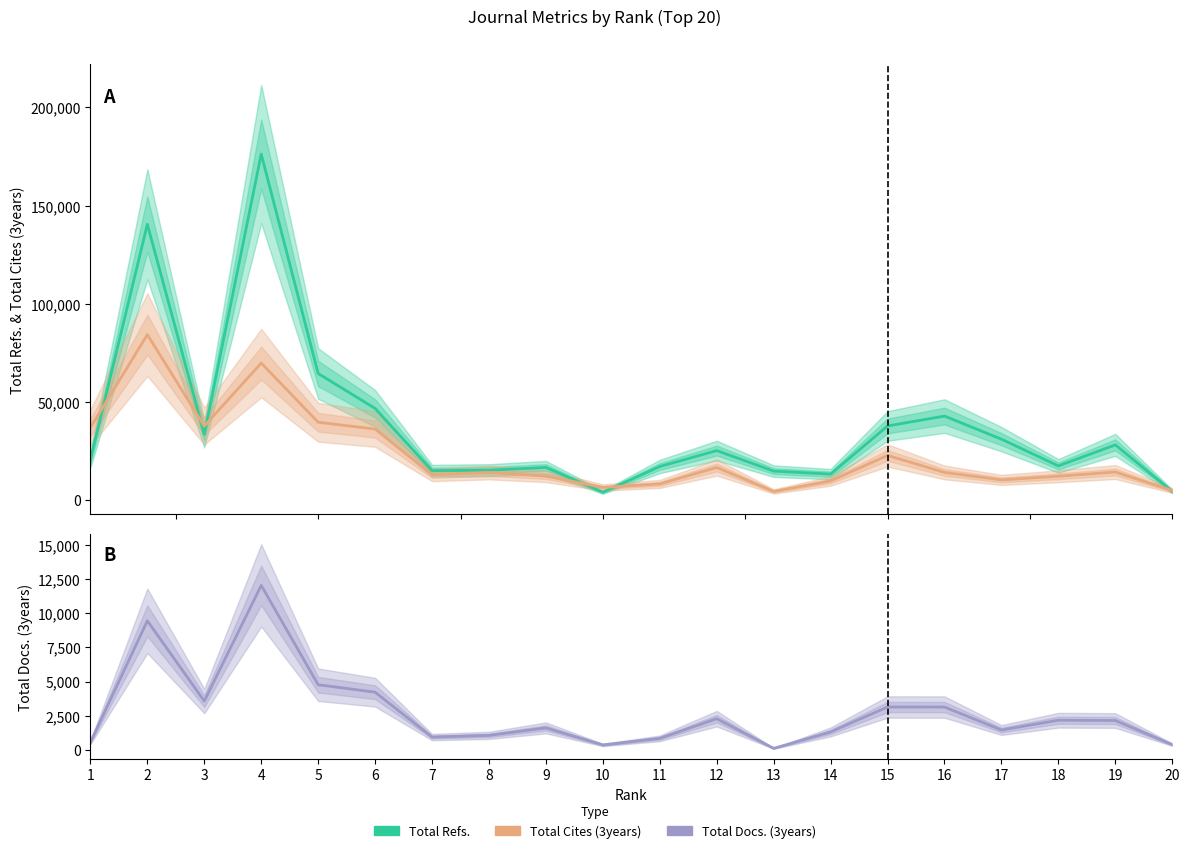

Does the chart have visible grid lines?

No